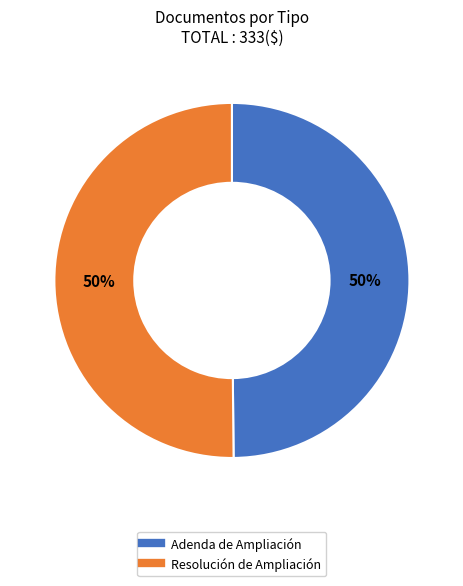

To the nearest percent, what percentage of the pie is Adenda de Ampliación?

50%